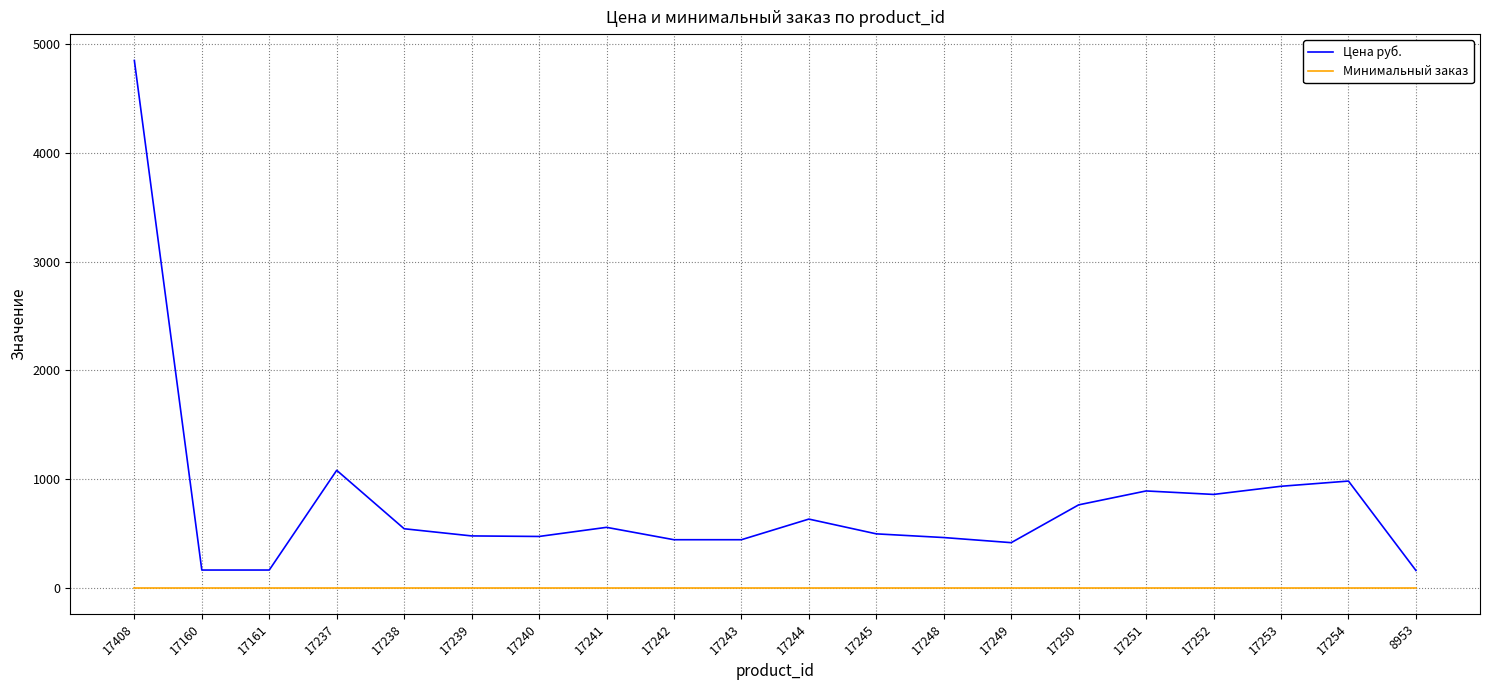

What is the sum of the Цена руб. values at 17248 and 17239?

937